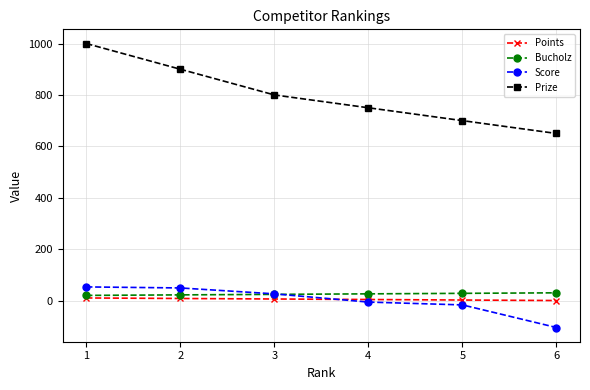

What is the minimum value for Score?

-105